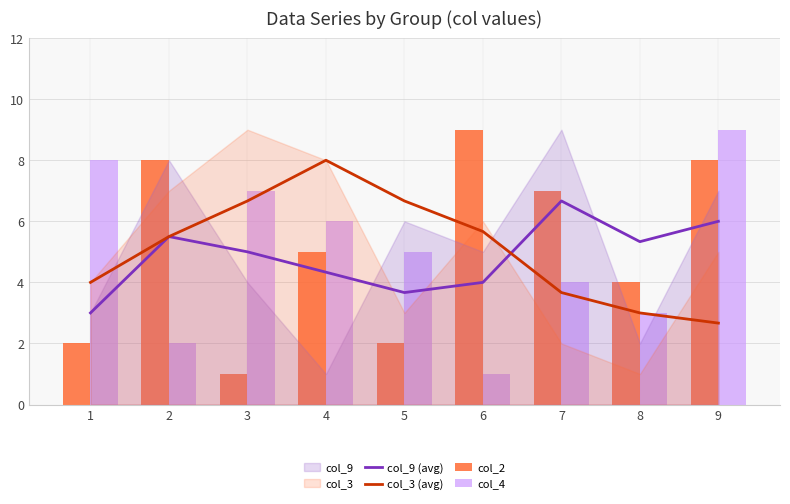

List the series in order of their peak value, highest first.

col_2, col_4, col_3 (avg), col_9 (avg)